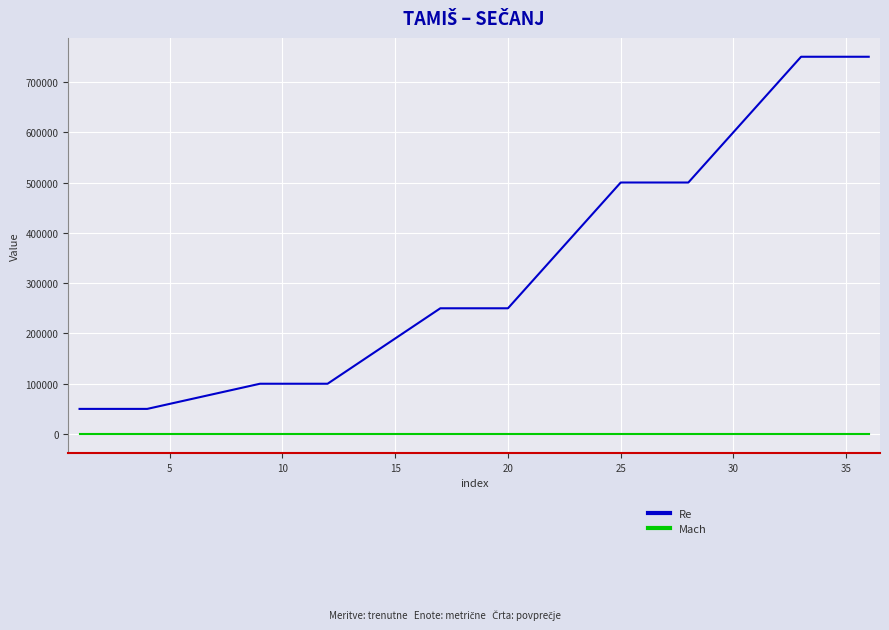

List the series in order of their overall mean, highest first.

Re, Mach